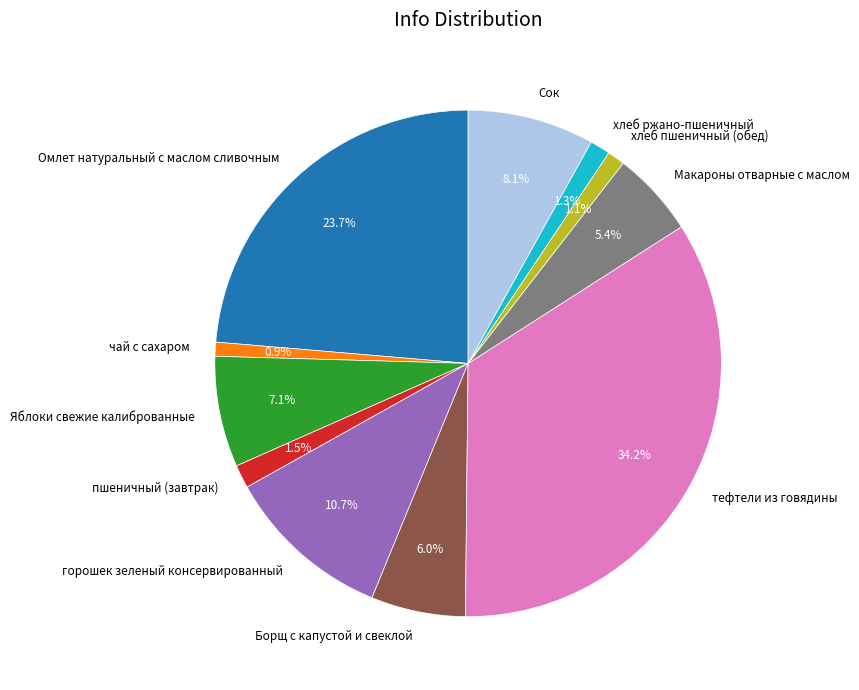

Does Омлет натуральный с маслом сливочным represent more than half of the total?

No